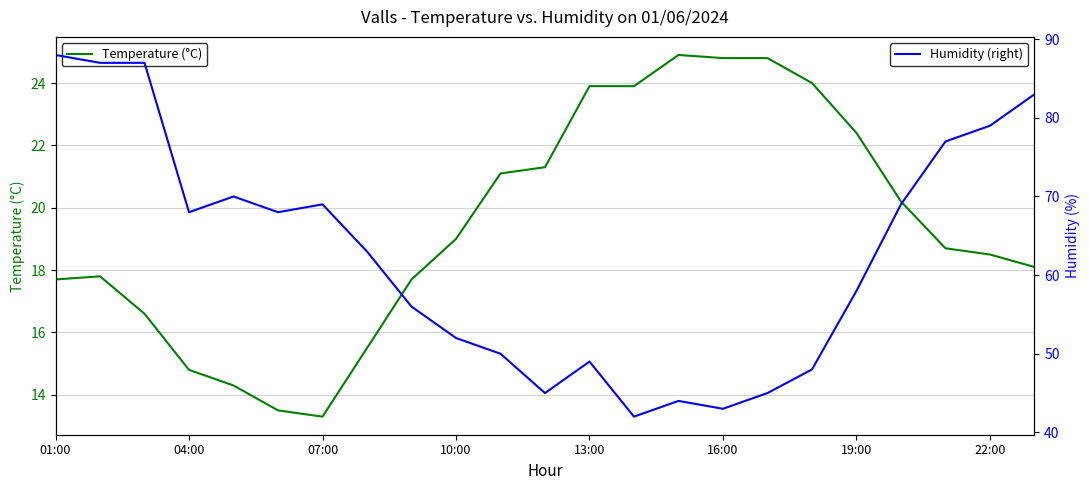

Where does the Humidity (right) series first go above 63?

01:00